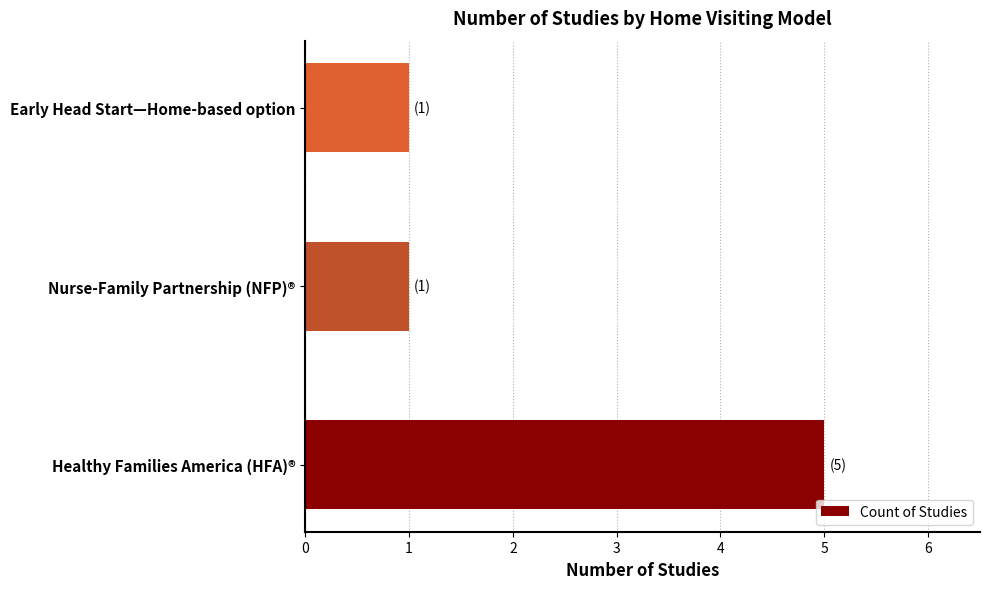

The value at Nurse-Family Partnership (NFP)® is 2. True or false?

False